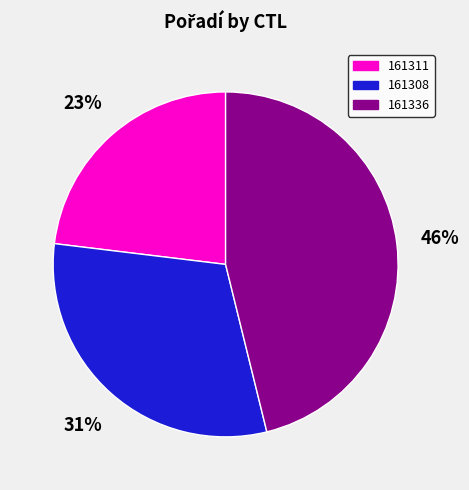

Do 161308 and 161311 together represent more than half of the pie?

Yes